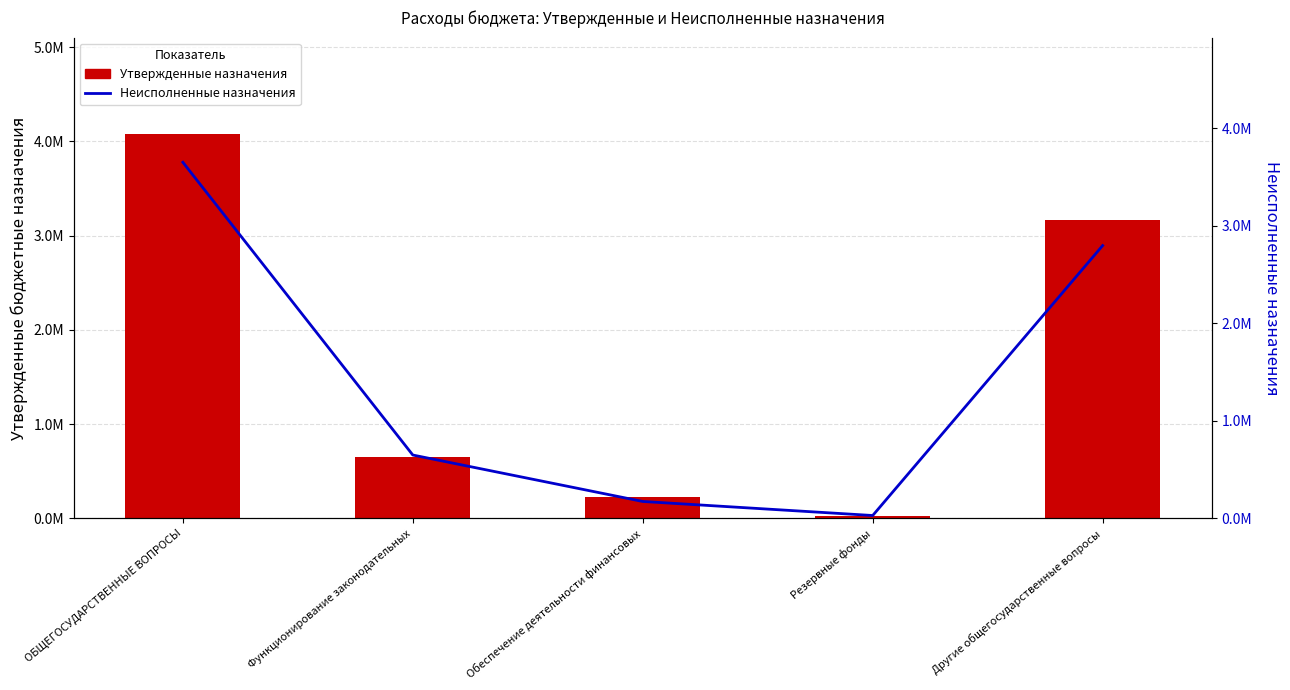

What is the average value of the Неисполненные назначения series?

1460527.8